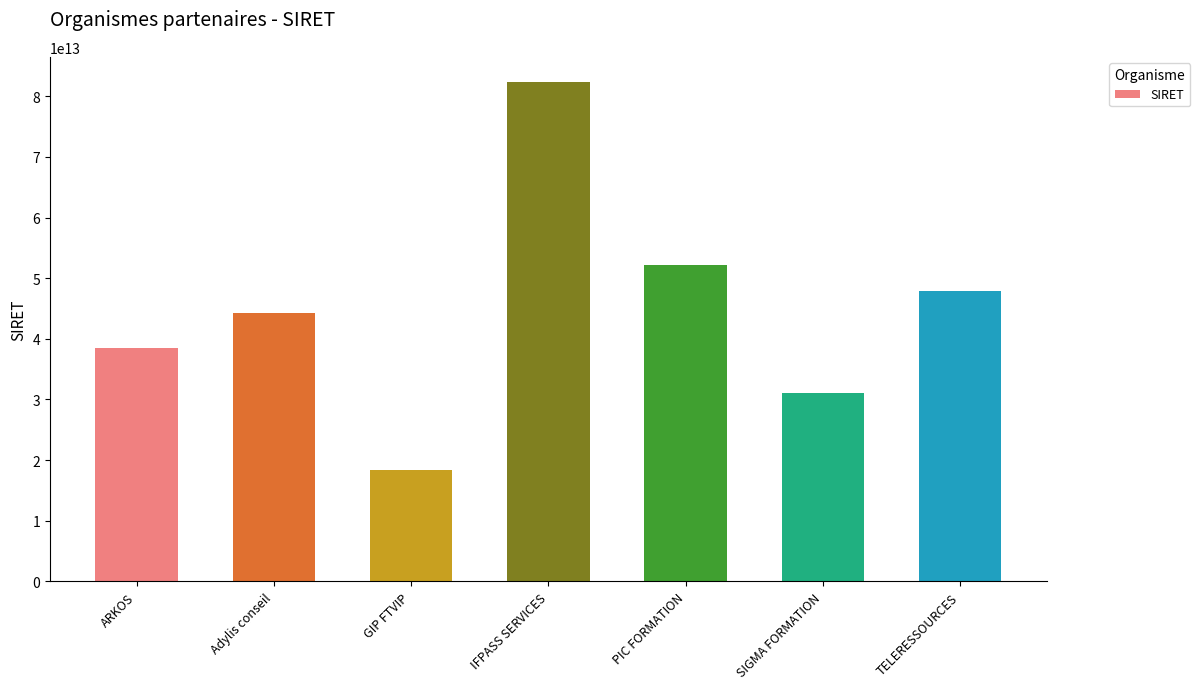

Does the chart contain any negative values?

No